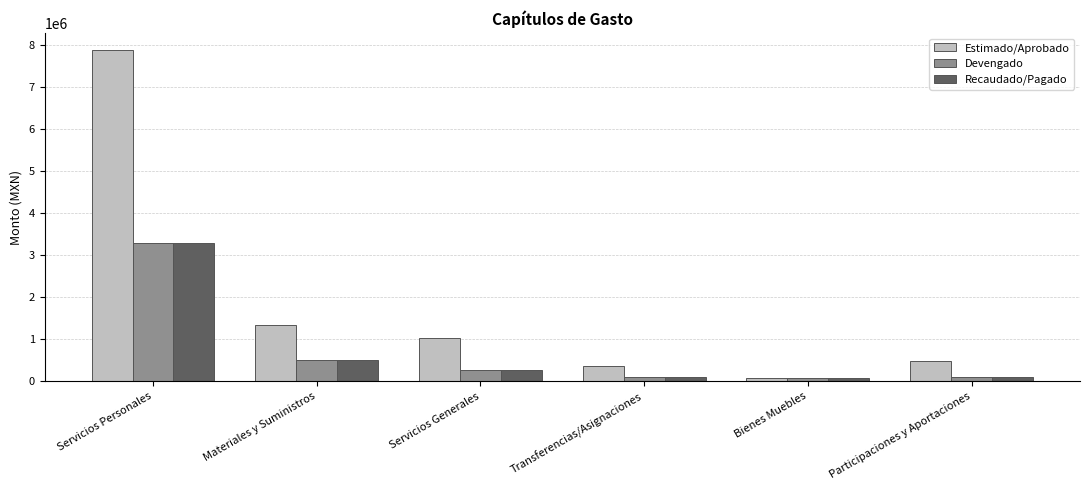

What is the highest value of the Estimado/Aprobado series?

7889565.3